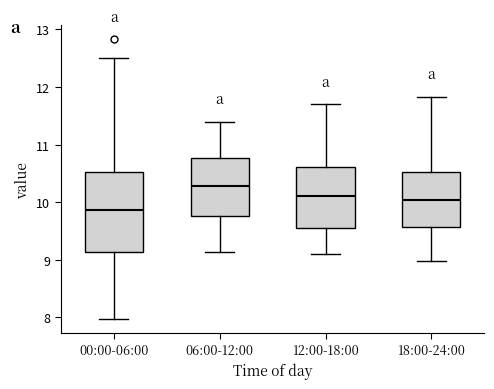

Where does the median line of the box for 18:00-24:00 sit on the y-axis? The values are not printed on the chart, so give them approximately, as read against the axis.

10.0